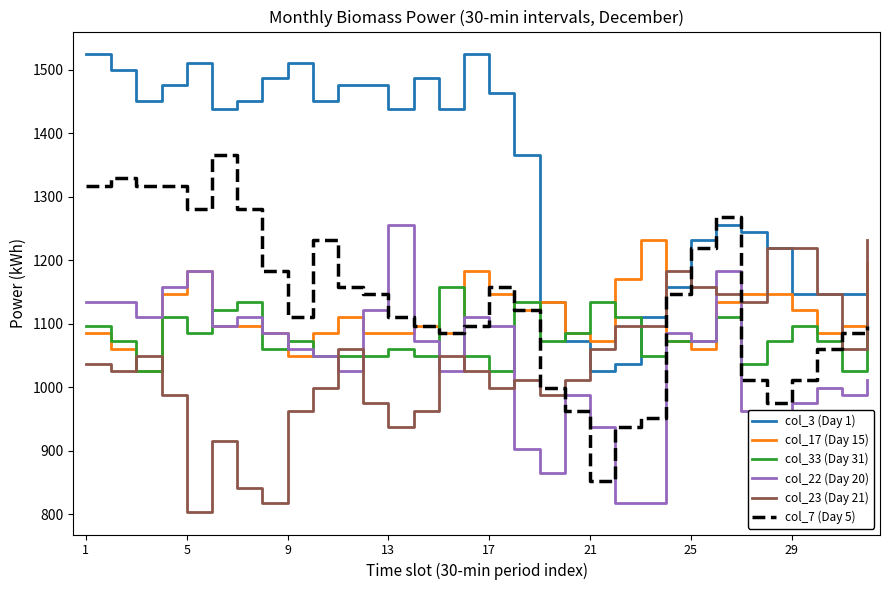

Which series has the largest total across all categories?

col_3 (Day 1)